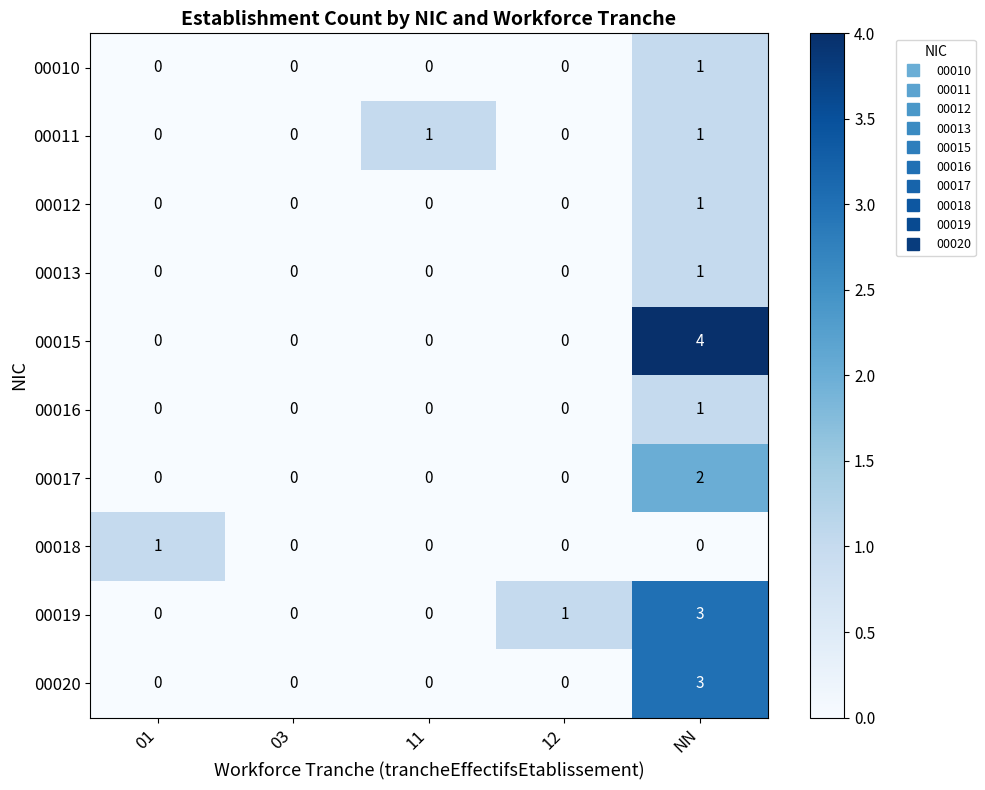

At which category is the sum across all series the highest?

NN